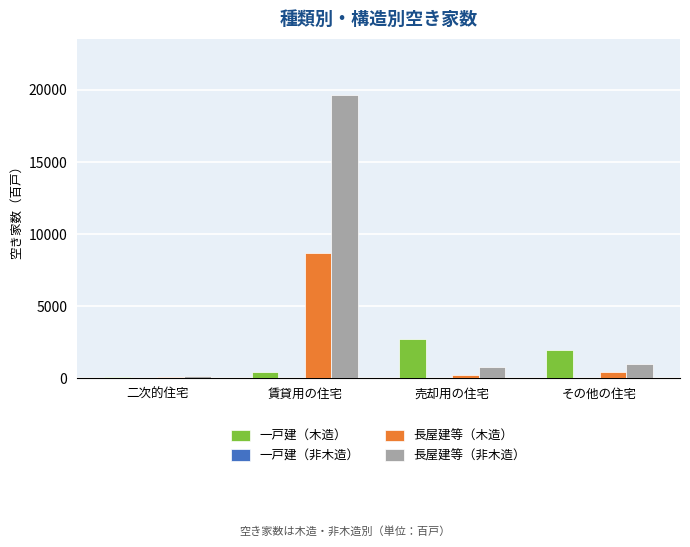

At which category is the sum across all series the highest?

賃貸用の住宅